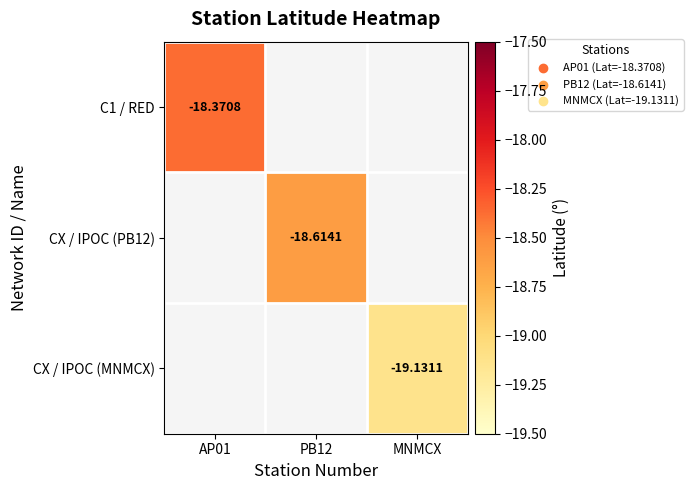

At which label is C1 / RED closest to -18?

AP01